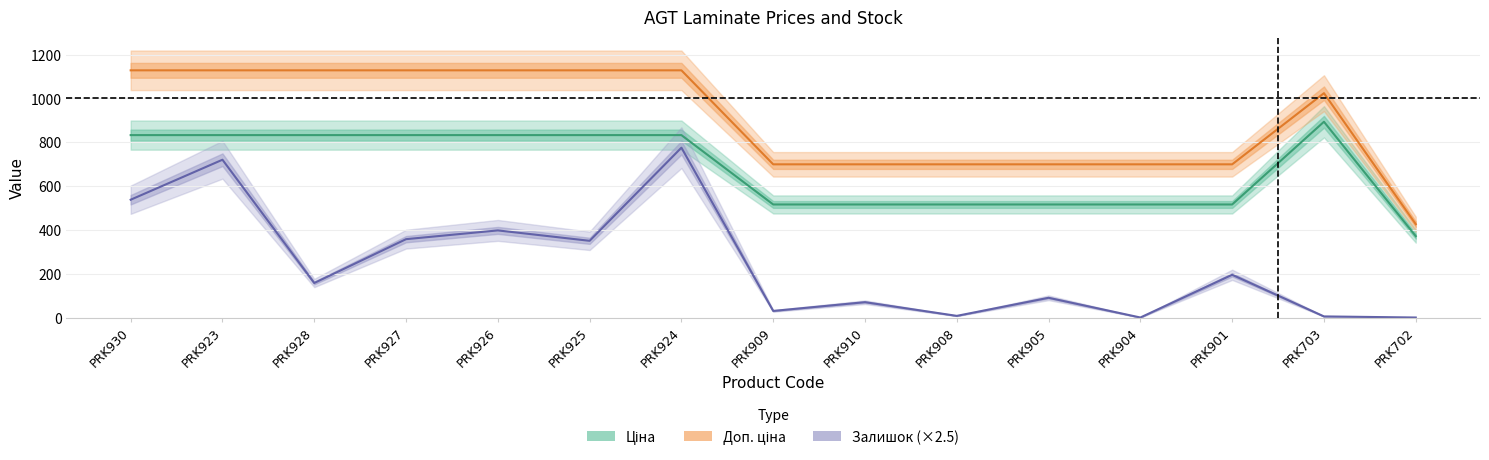

Reading left to right, extract all data points from this chart.

Ціна: 832.4	832.4	832.4	832.4	832.4	832.4	832.4	515.8	515.8	515.8	515.8	515.8	515.8	893.3	371.3
Доп. ціна: 1128.0	1128.0	1128.0	1128.0	1128.0	1128.0	1128.0	699.0	699.0	699.0	699.0	699.0	699.0	1023.7	426.0
Залишок: 537.5	720.0	157.5	357.5	397.5	350.0	775.0	30.0	70.0	7.5	90.0	0.0	195.0	5.0	0.0